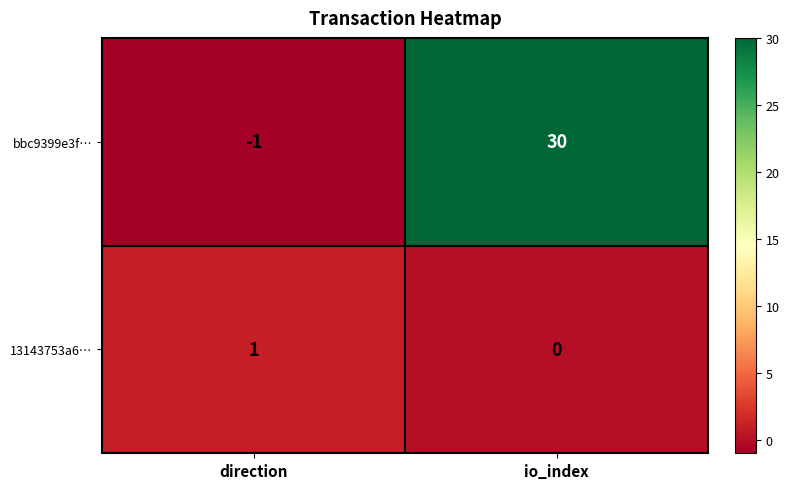

Which category has the lowest value in the bbc9399e3f… series?

direction